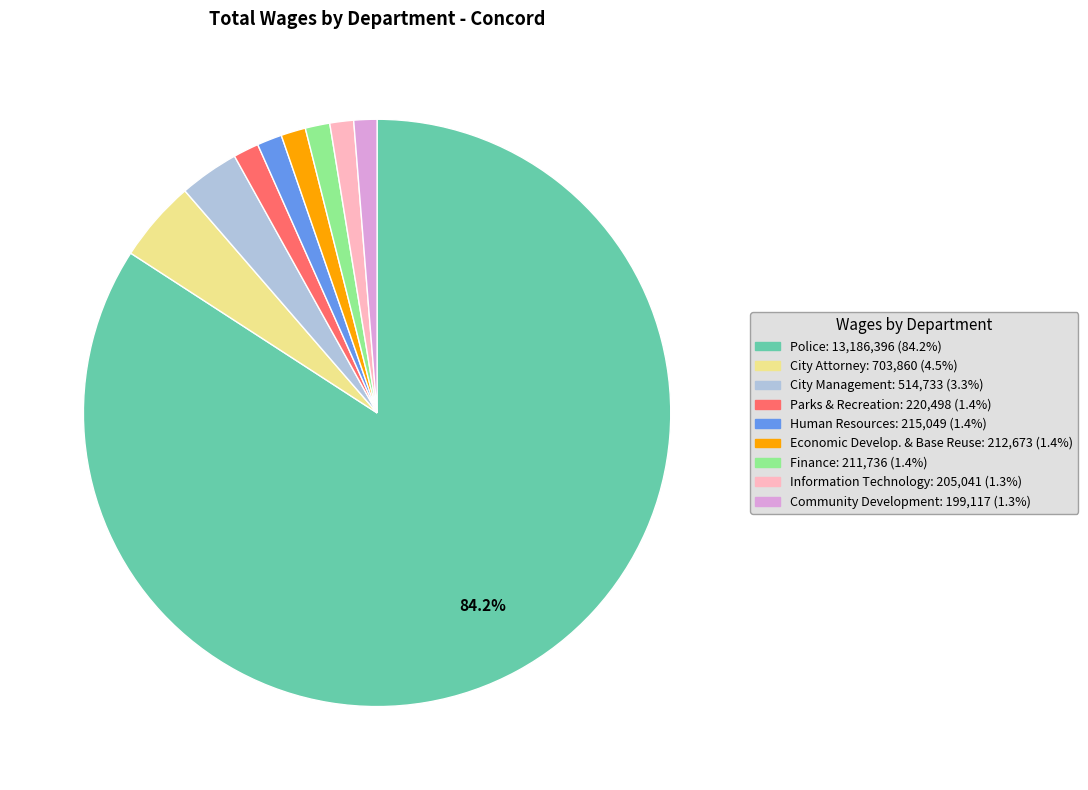

Count the number of slices in the pie.

9